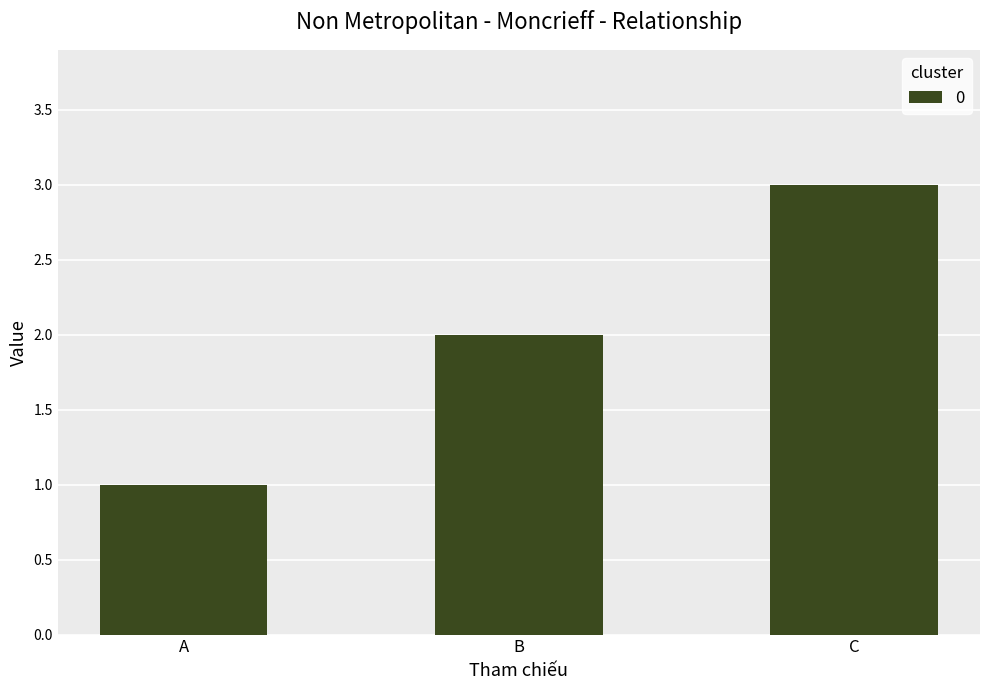

Which category has the lowest value across all series?

A